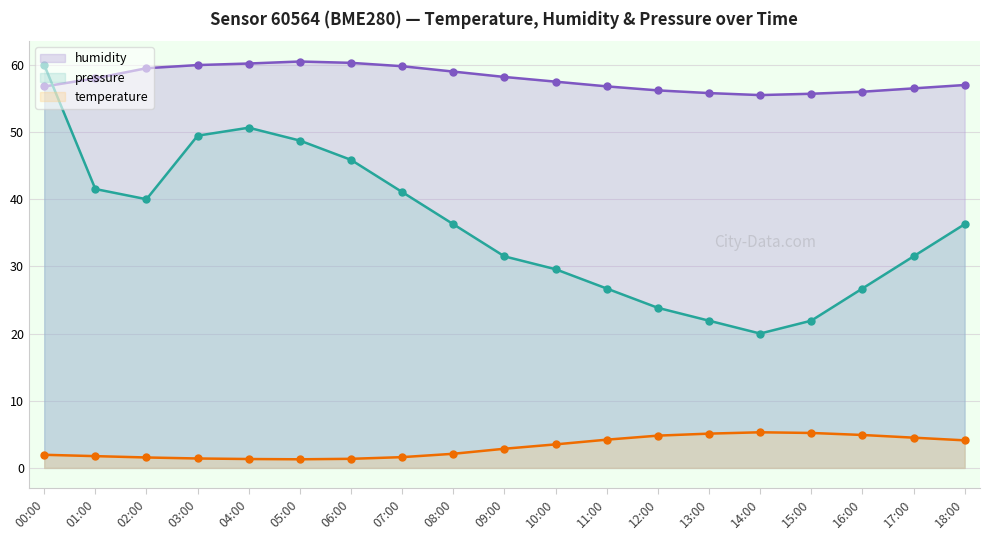

At which category does temperature reach its first local valley?

05:00